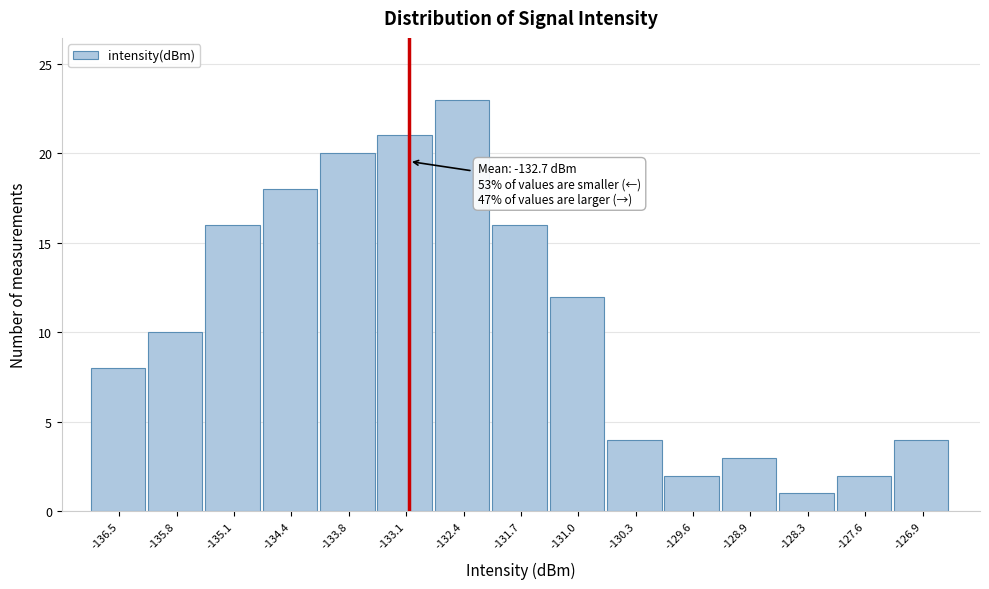

Reading left to right, list all the values displayed in this chart.

8	10	16	18	20	21	23	16	12	4	2	3	1	2	4